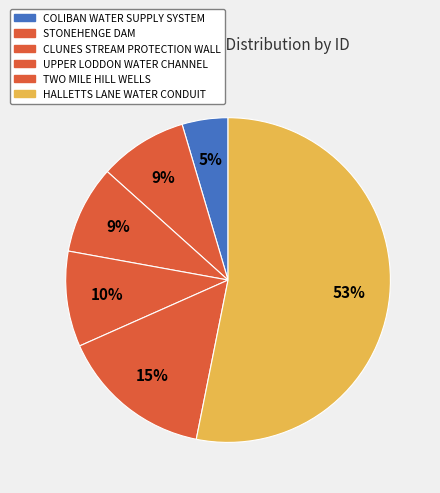

Combined, do STONEHENGE DAM and CLUNES STREAM PROTECTION WALL account for over 50%?

No